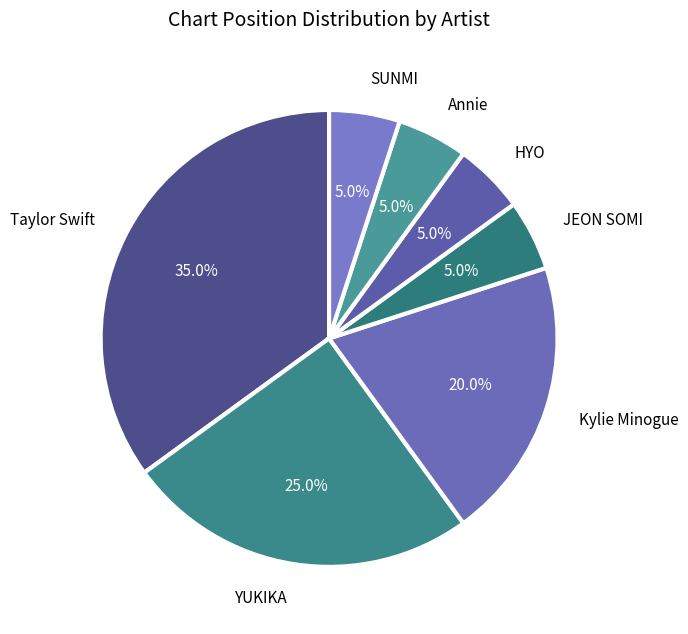

To the nearest percent, what is the combined percentage of SUNMI and Taylor Swift?

40%